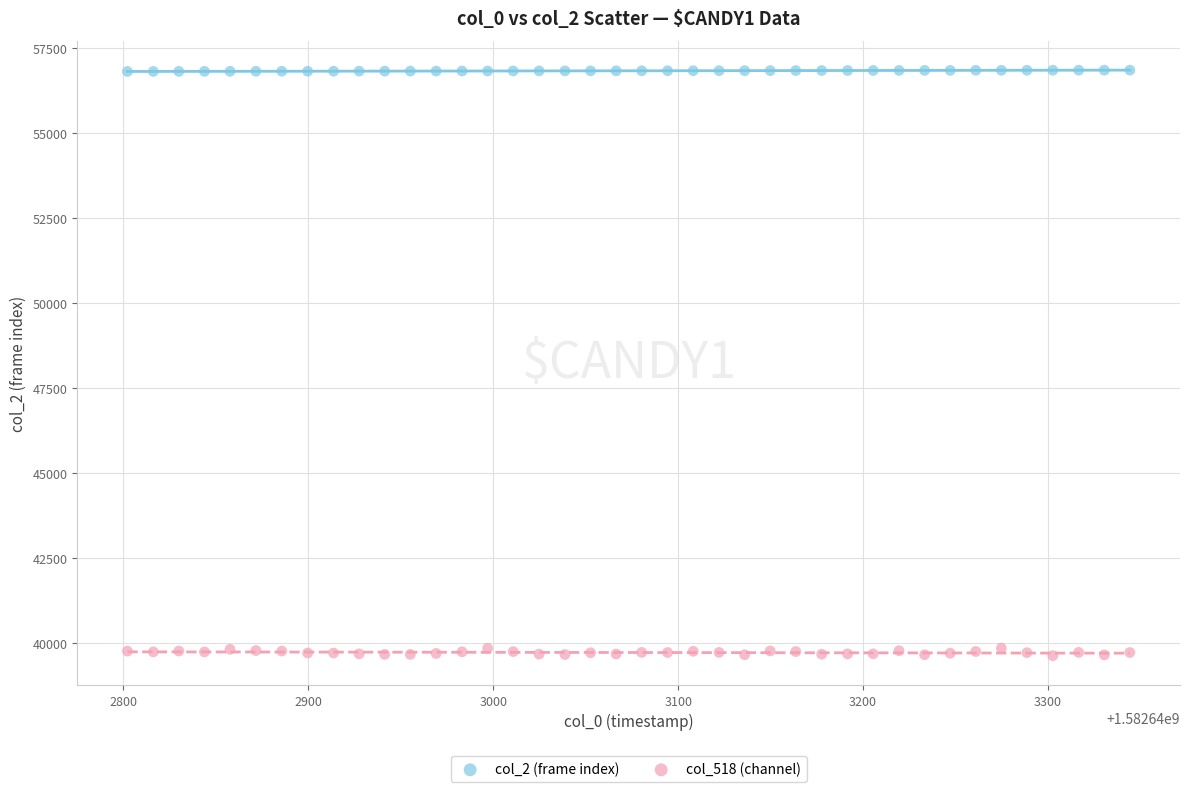

Which series has the largest Y range (max minus min)?

col_518 (channel)